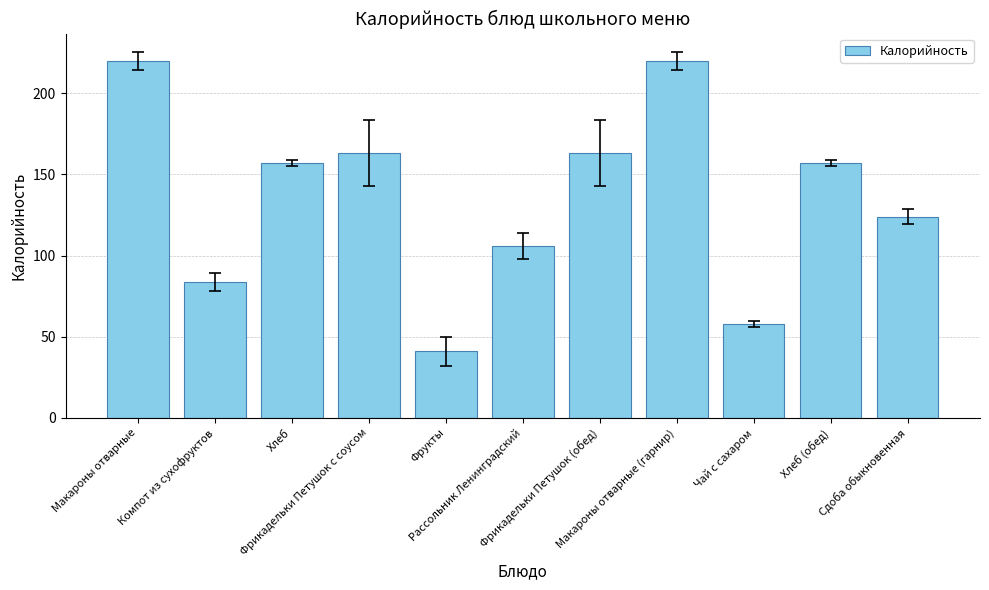

What is the difference between the second highest and second lowest values?

162